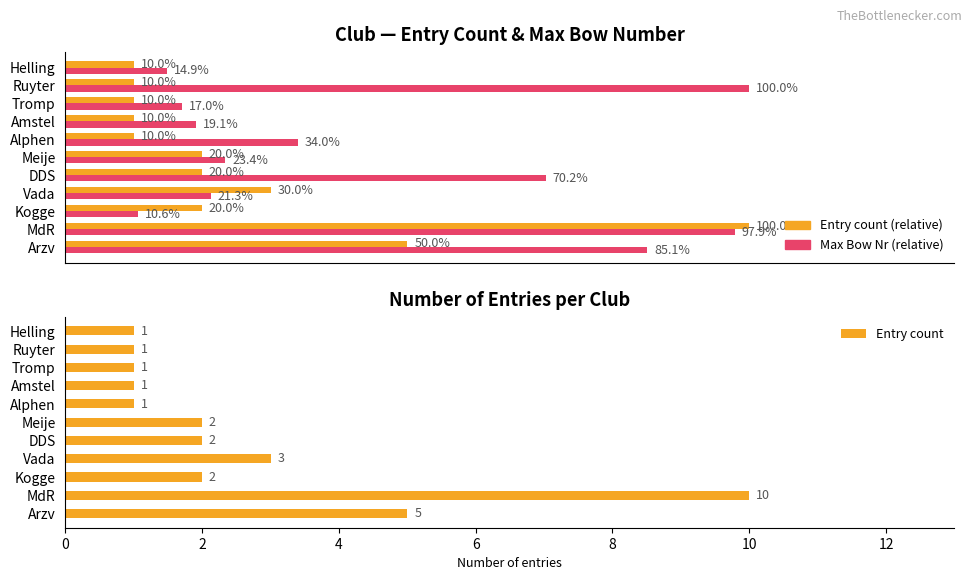

How many data points are above 2?

3